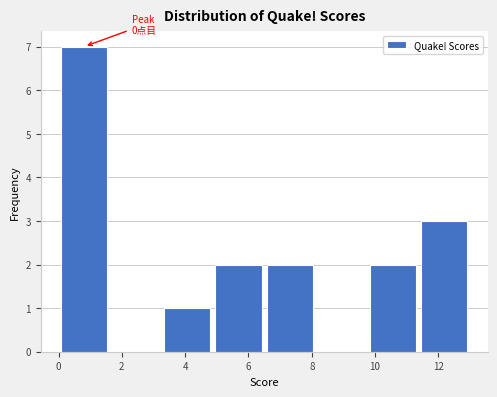

Which range on the x-axis has the tallest bar?

0.0 to 1.6